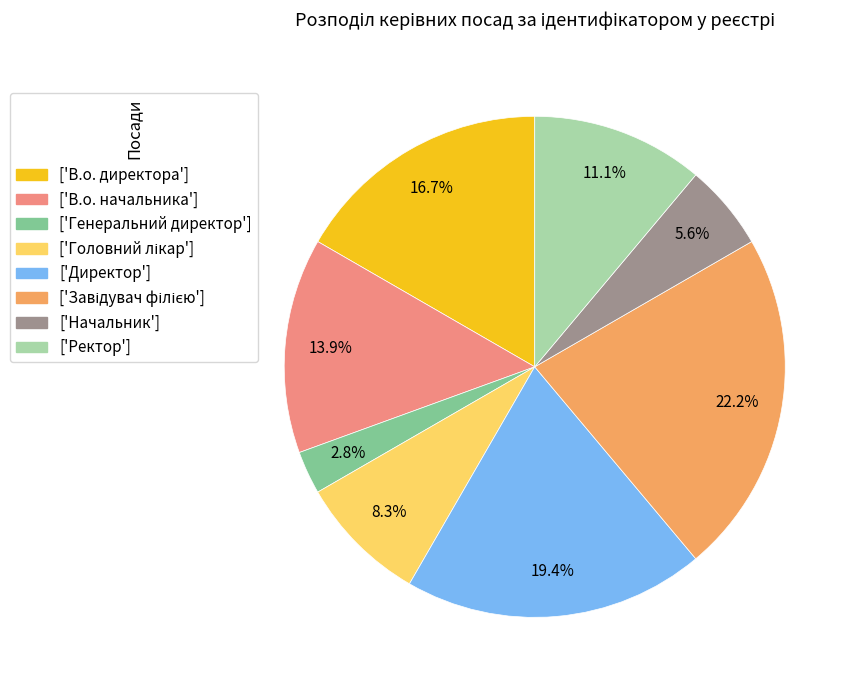

To the nearest percent, what is the average slice percentage?

12%